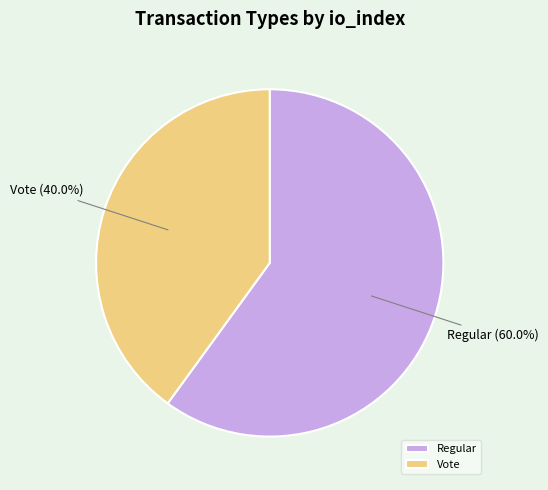

Which slice is the smallest?

Vote